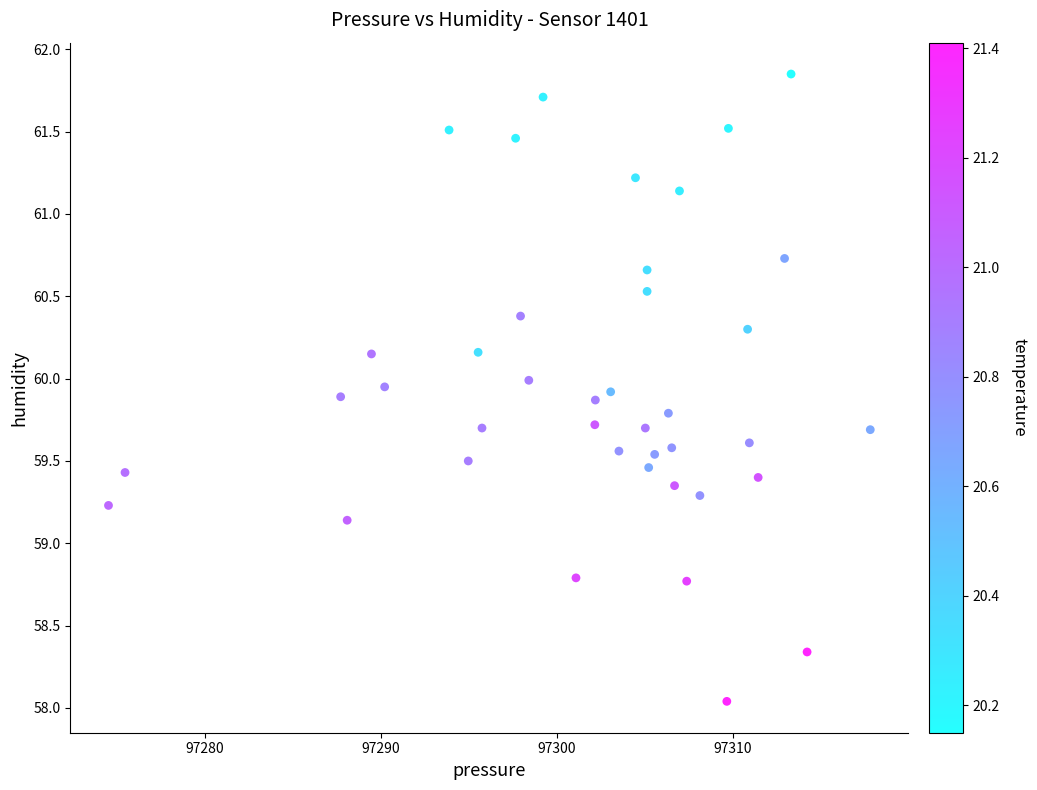

What Y value in the scatter plot is closest to 59?

59.1